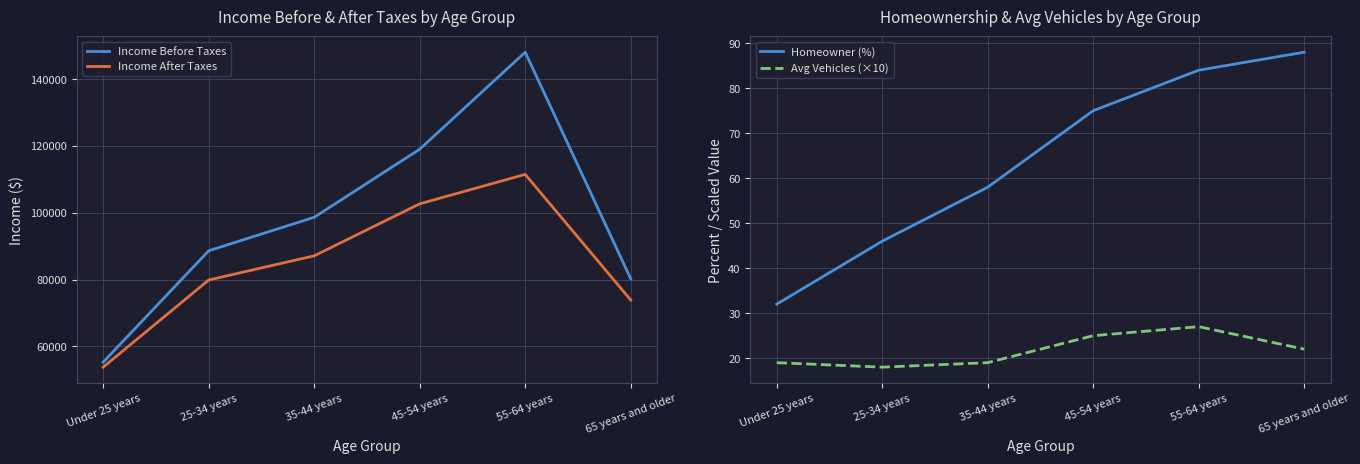

The Income Before Taxes series shows 55499 at 25-34 years. True or false?

False